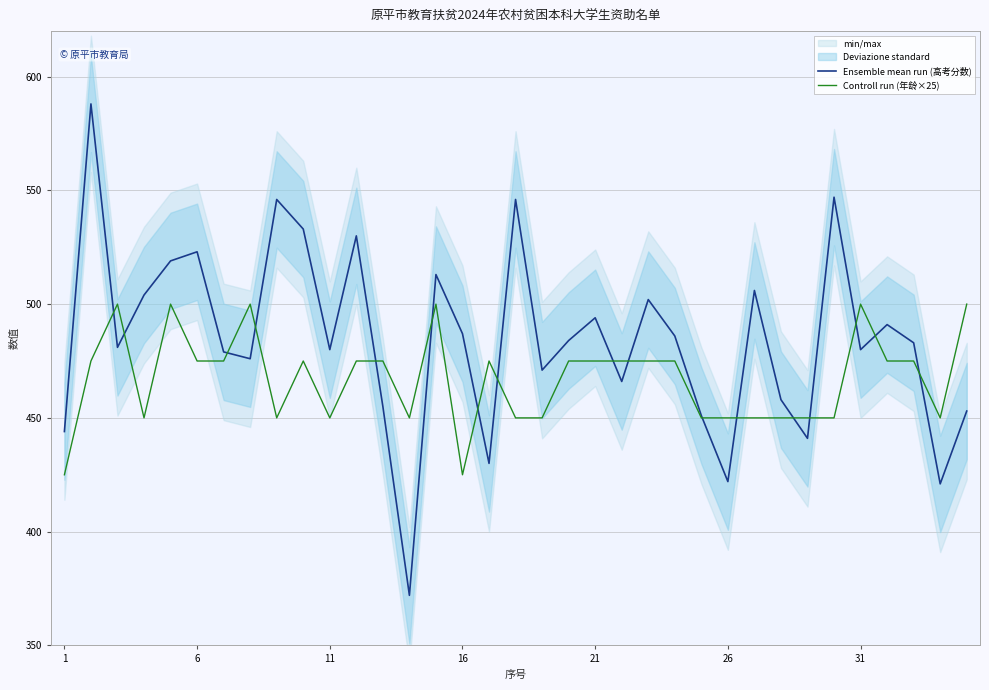

What is the difference between the maximum and minimum values in the Controll run (年龄×25) series?

75